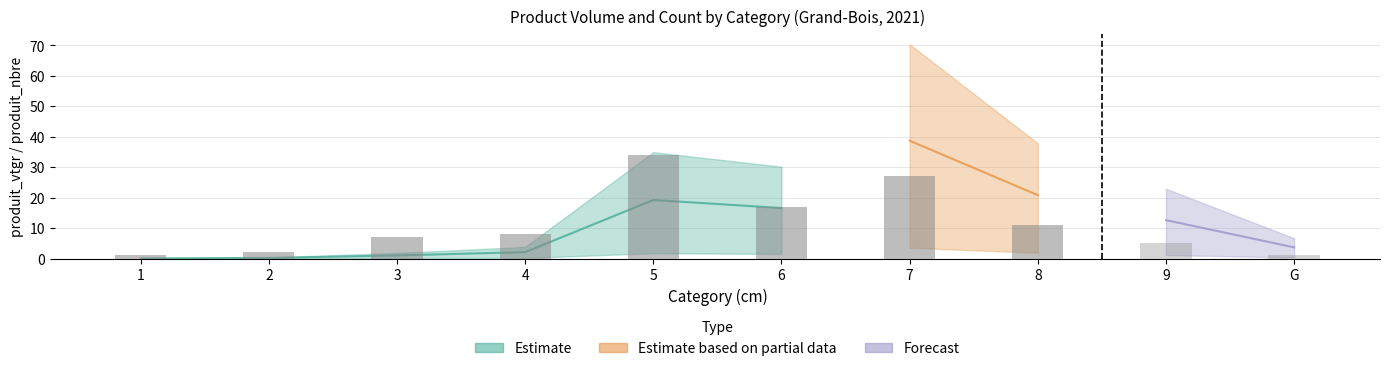

Is it true that produit_vtgr equals 1.2 at 4?

False